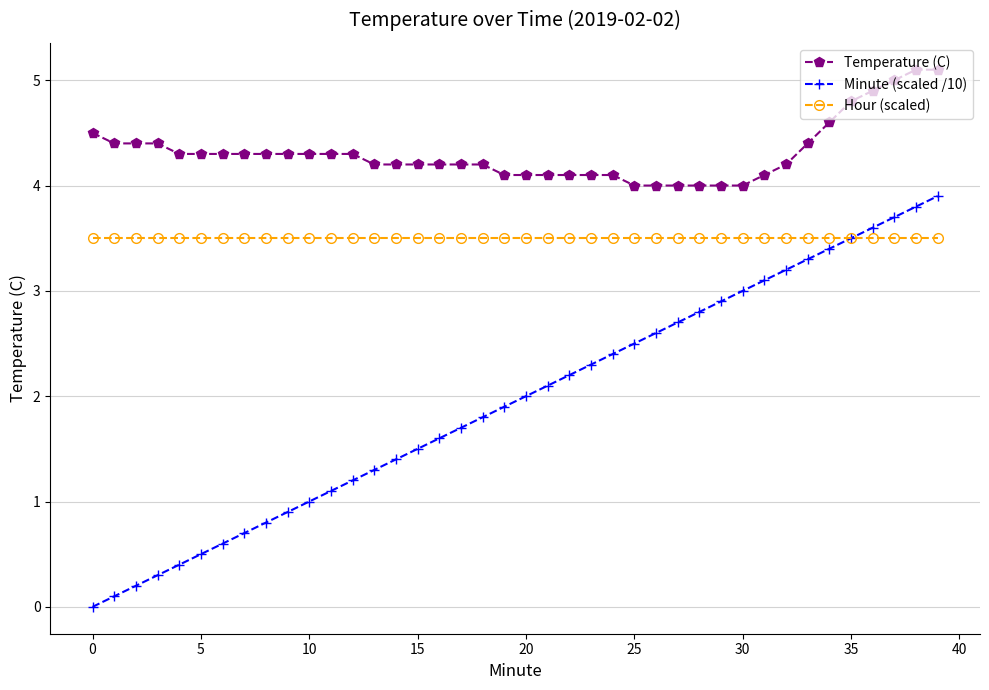

Rank the series by their average value, from lowest to highest.

Minute (scaled /10), Hour (scaled), Temperature (C)